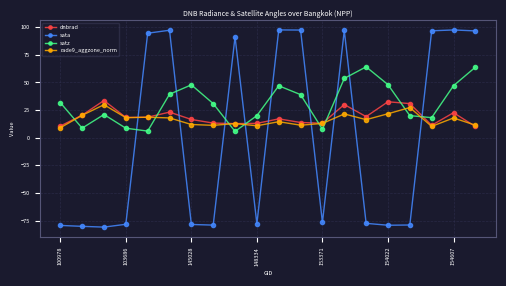

True or false: dnbrad has more than 1 interior local peaks.

True